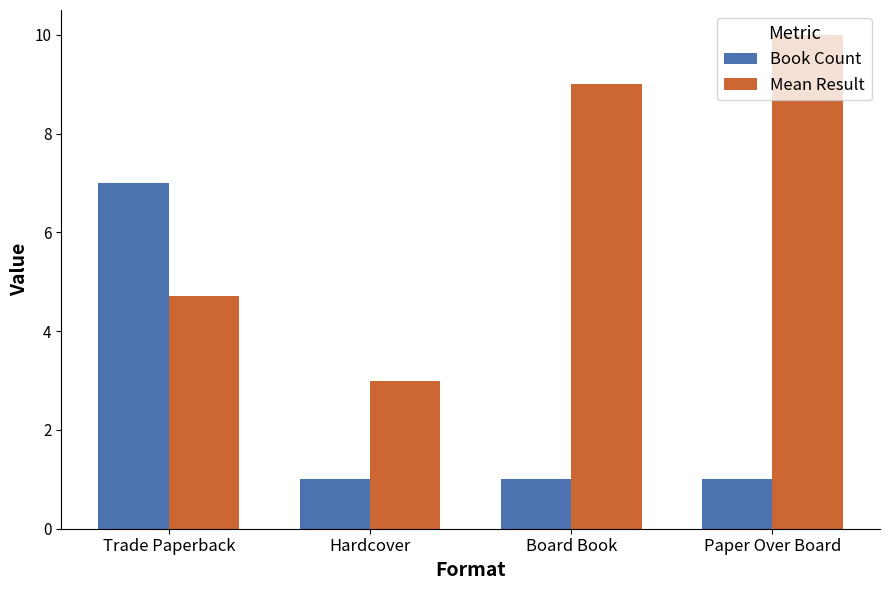

What value does the Book Count series have at Hardcover?

1.0